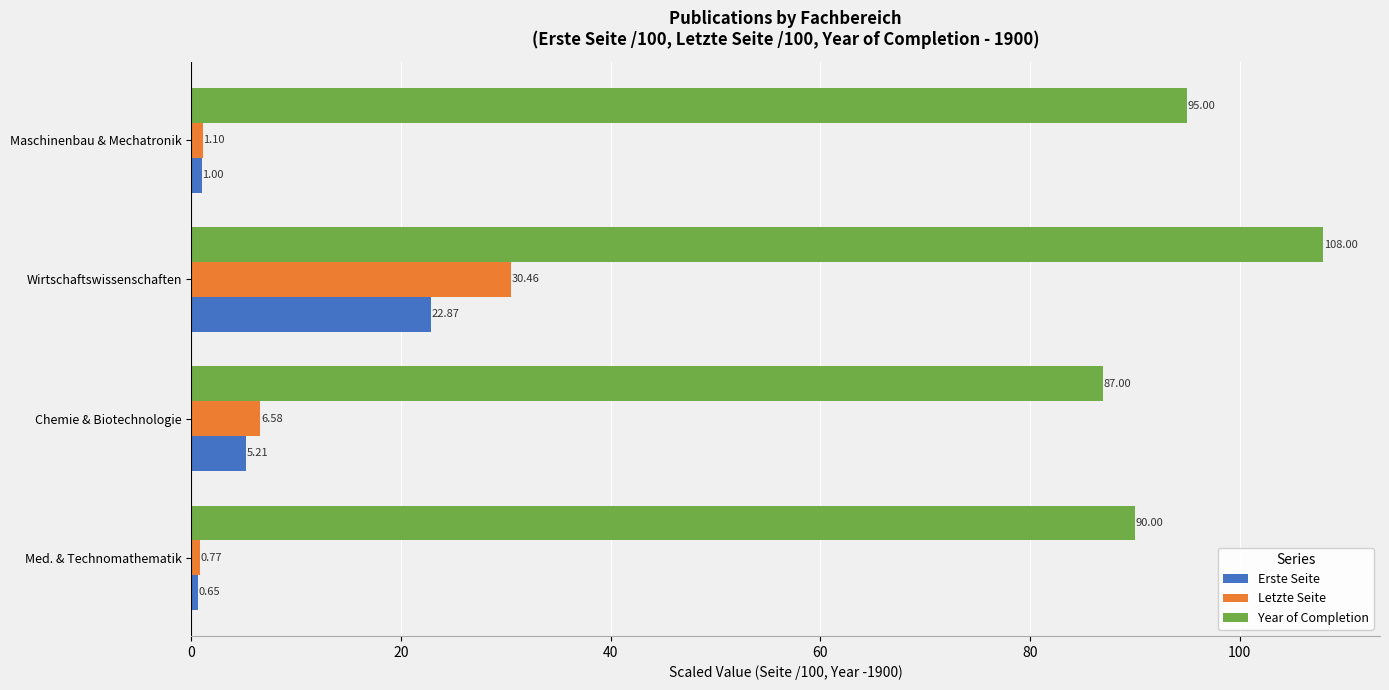

How many values in the Letzte Seite series exceed 6?

2